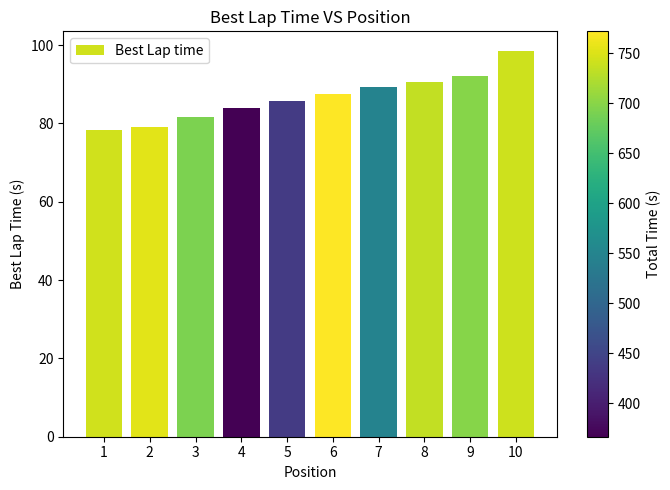

What is the difference between the maximum and minimum values?

20.3